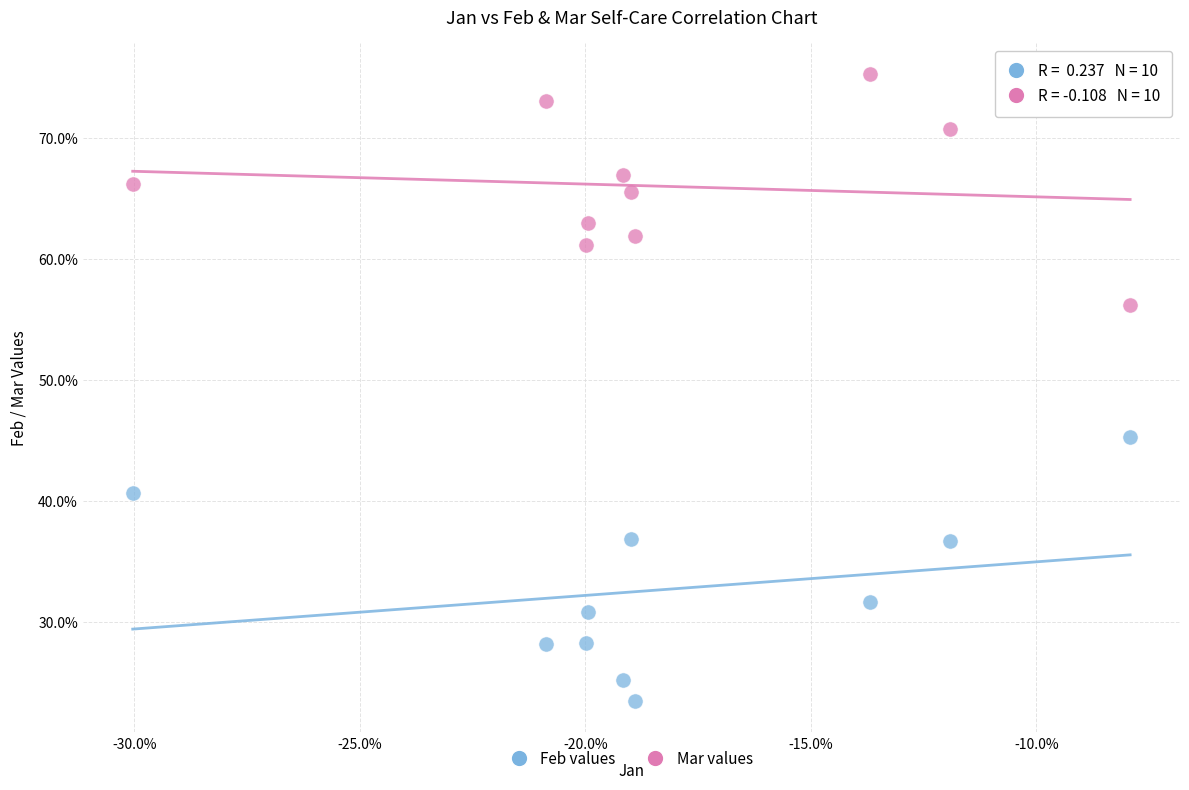

Which series contains the lowest Y value?

Feb values